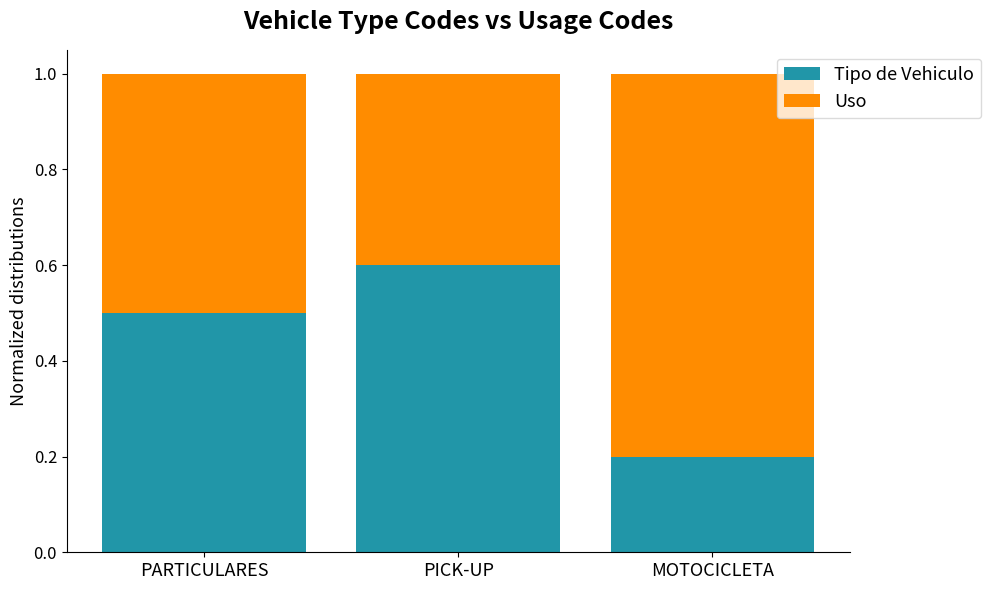

The value of Tipo de Vehiculo at MOTOCICLETA is 0.2. True or false?

True